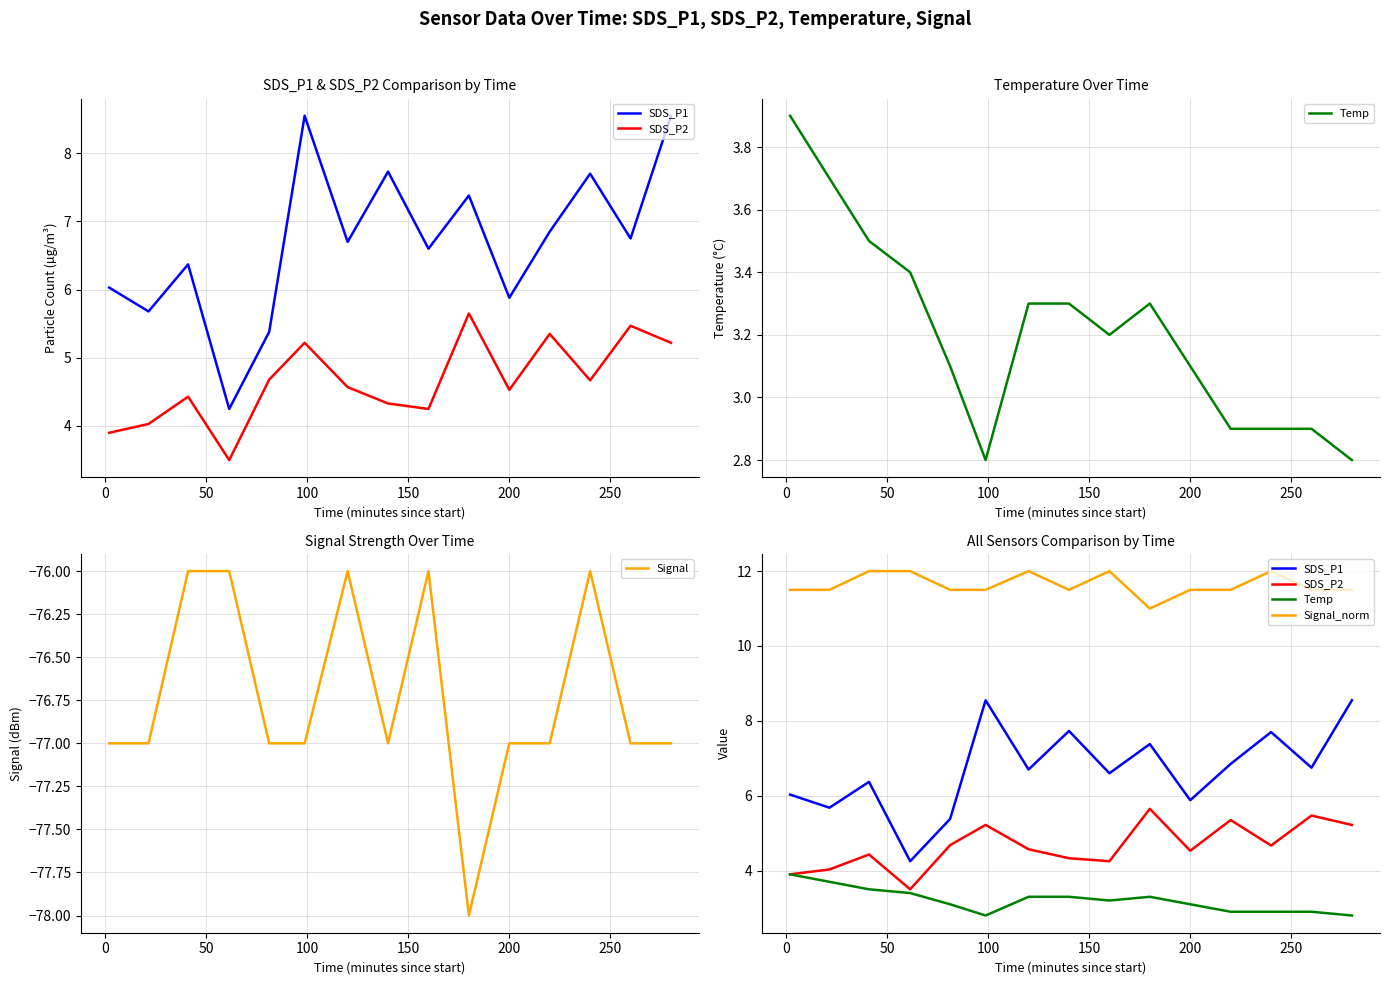

What is the maximum value for Signal?

-76